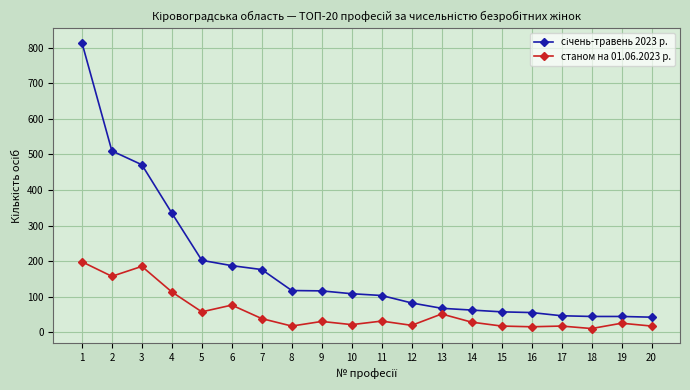

True or false: станом на 01.06.2023 р. has more than 2 points higher than both neighbors.

True